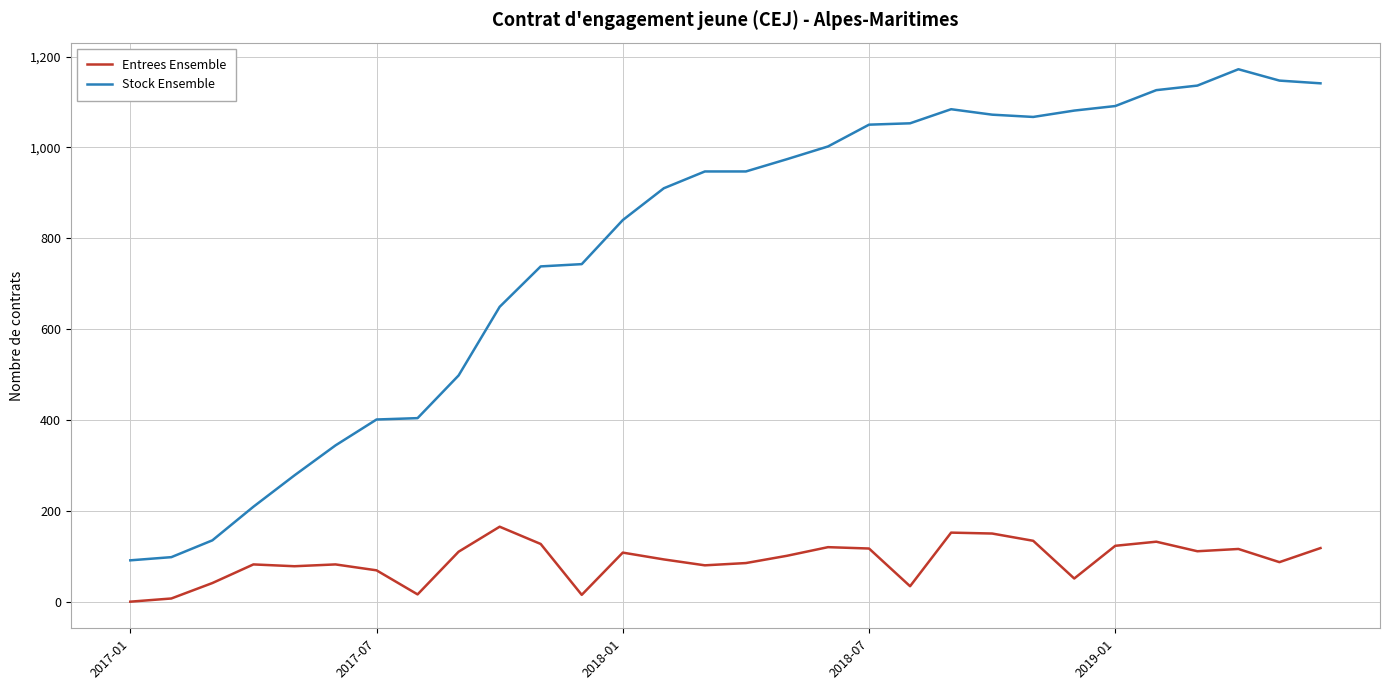

What is the difference between the maximum and minimum values in the Entrees Ensemble series?

165